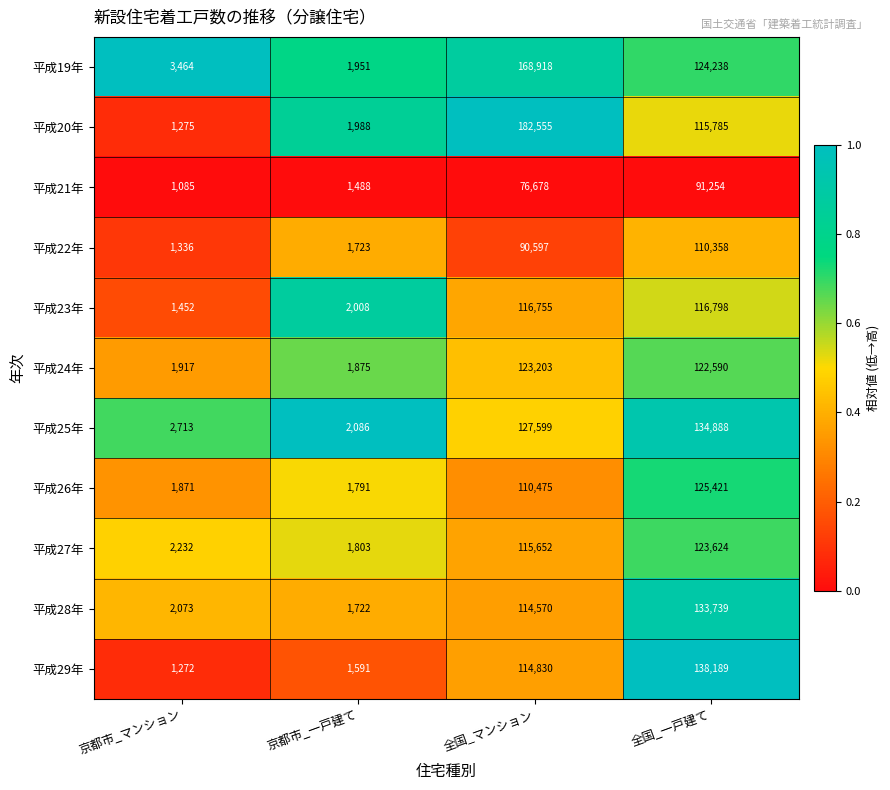

Which series has the widest spread of values?

平成20年